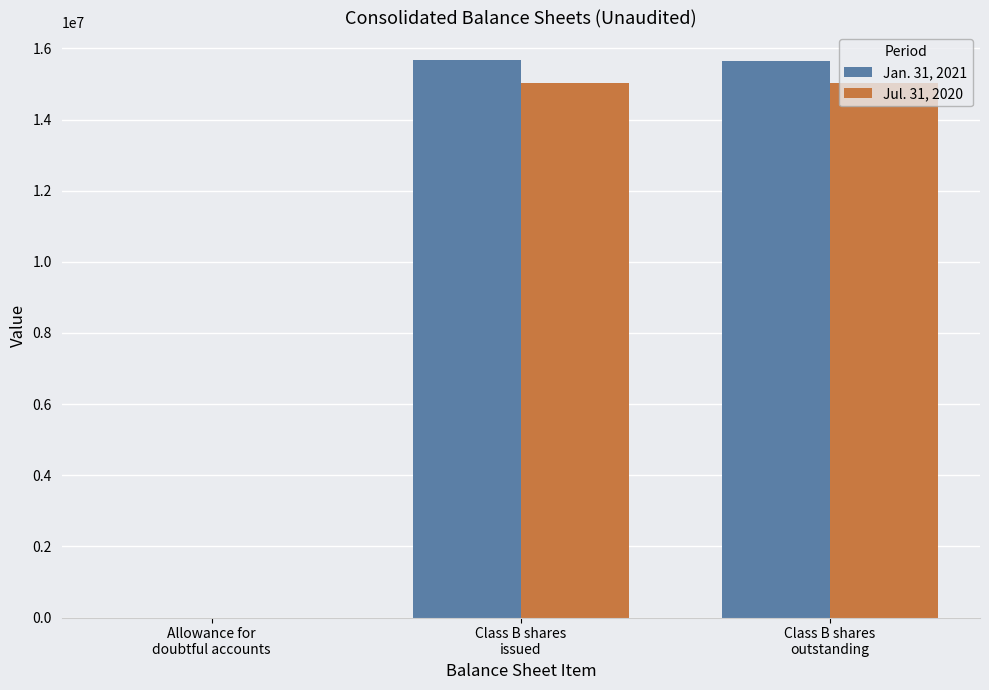

What is the greatest value displayed?

15664476